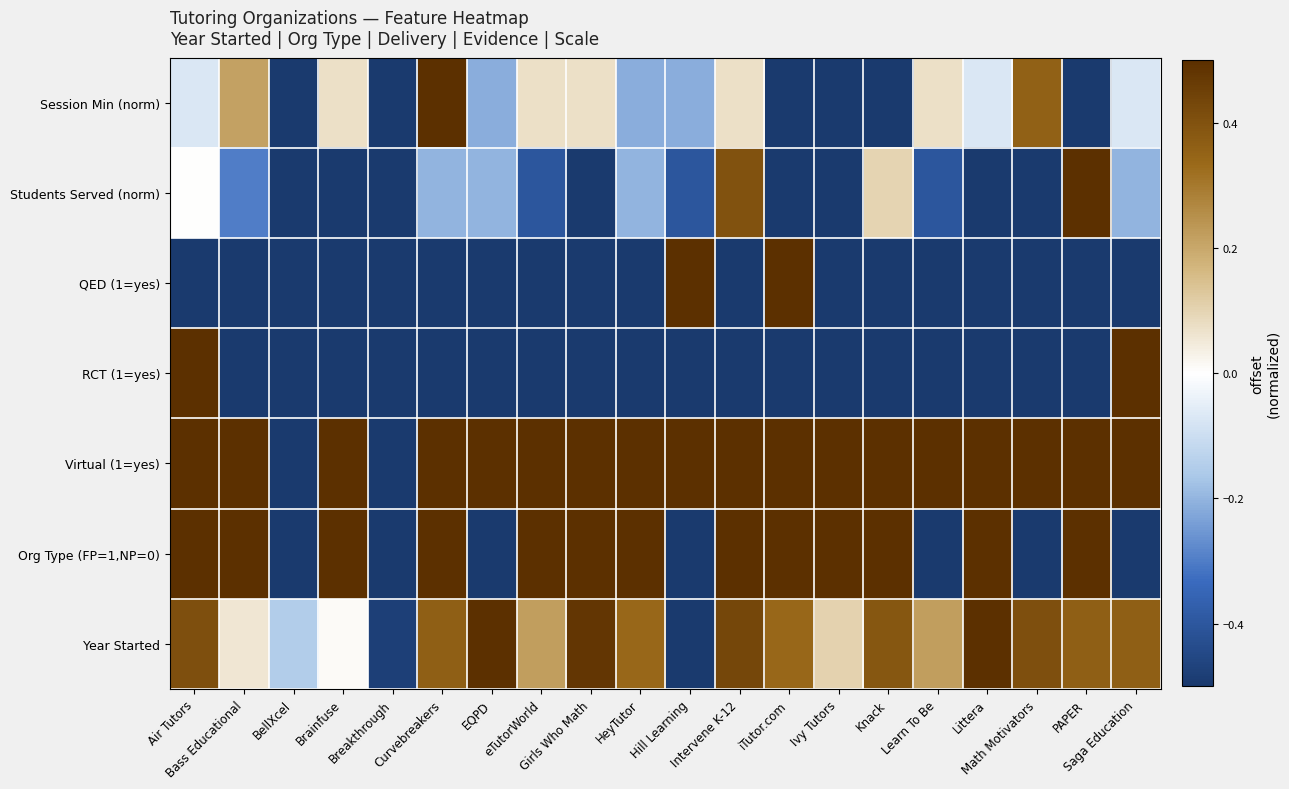

Rank the series by their maximum value, from highest to lowest.

Year Started, Org Type (FP=1,NP=0), Virtual (1=yes), RCT (1=yes), QED (1=yes), Students Served (norm), Session Min (norm)